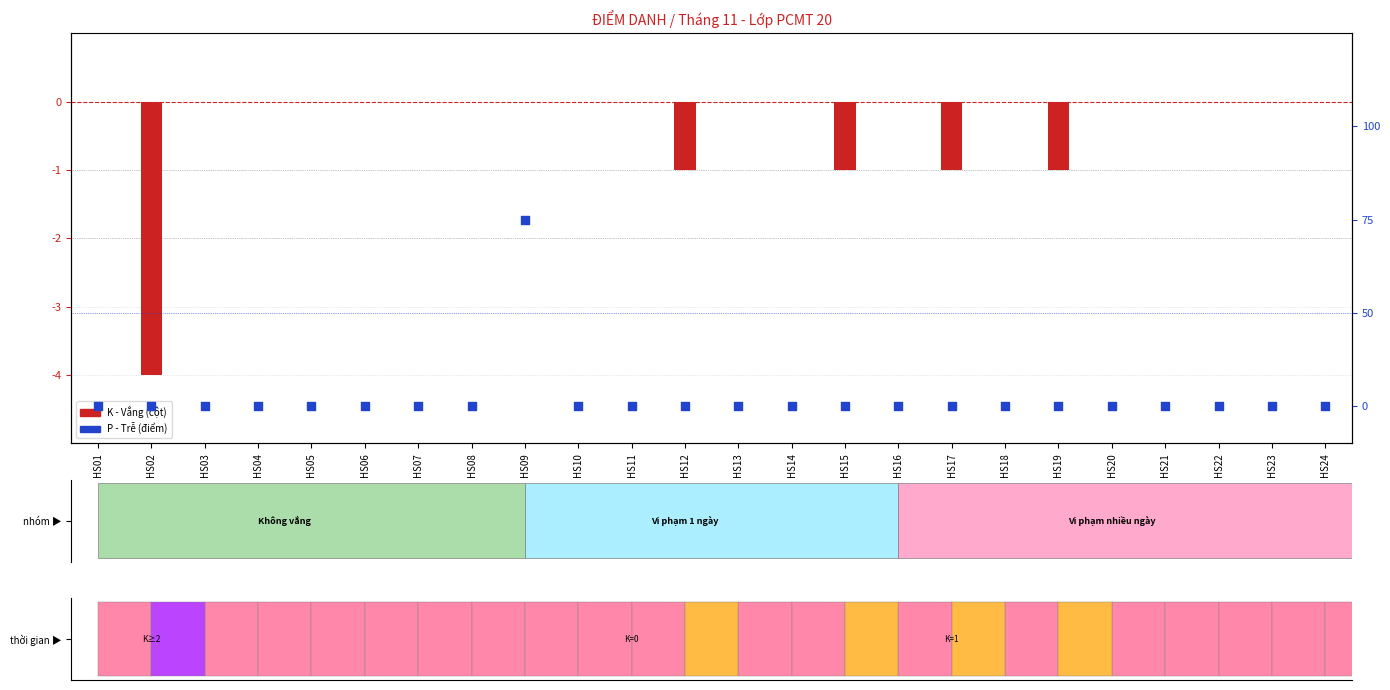

What are all the series names shown in the legend?

K - Vắng, P - Trễ